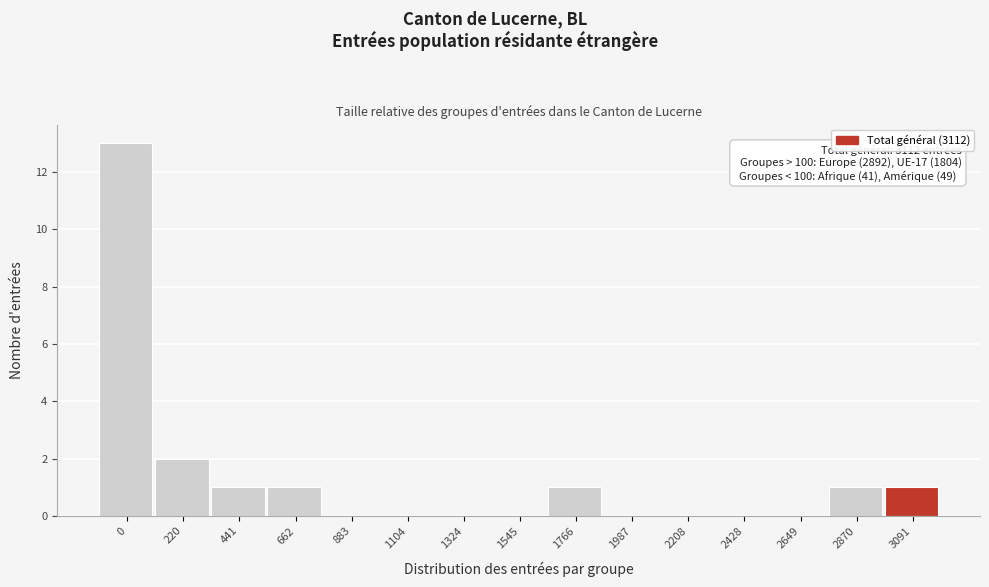

Reading left to right, what are all the values shown in this chart?

0=13	220=2	441=1	662=1	883=0	1104=0	1324=0	1545=0	1766=1	1987=0	2208=0	2428=0	2649=0	2870=1	3091=1